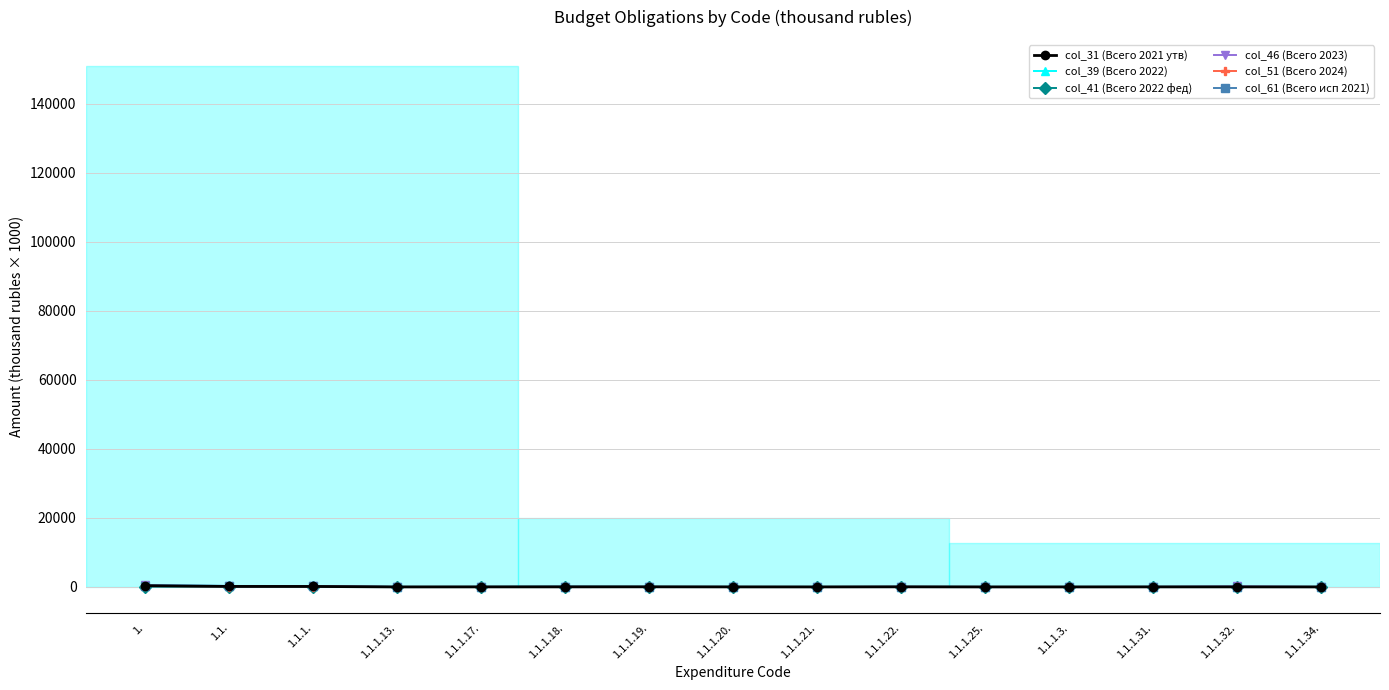

What position from the right is 1.1.1.21.?

7